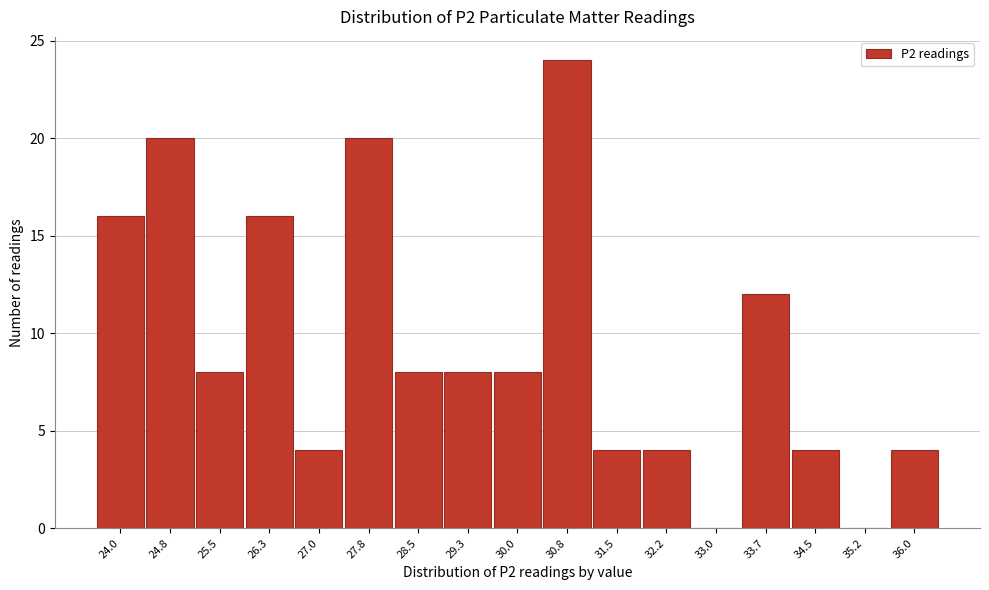

Reading right to left, extract all data points from this chart.

36.0=4	35.2=0	34.5=4	33.7=12	33.0=0	32.2=4	31.5=4	30.8=24	30.0=8	29.3=8	28.5=8	27.8=20	27.0=4	26.3=16	25.5=8	24.8=20	24.0=16